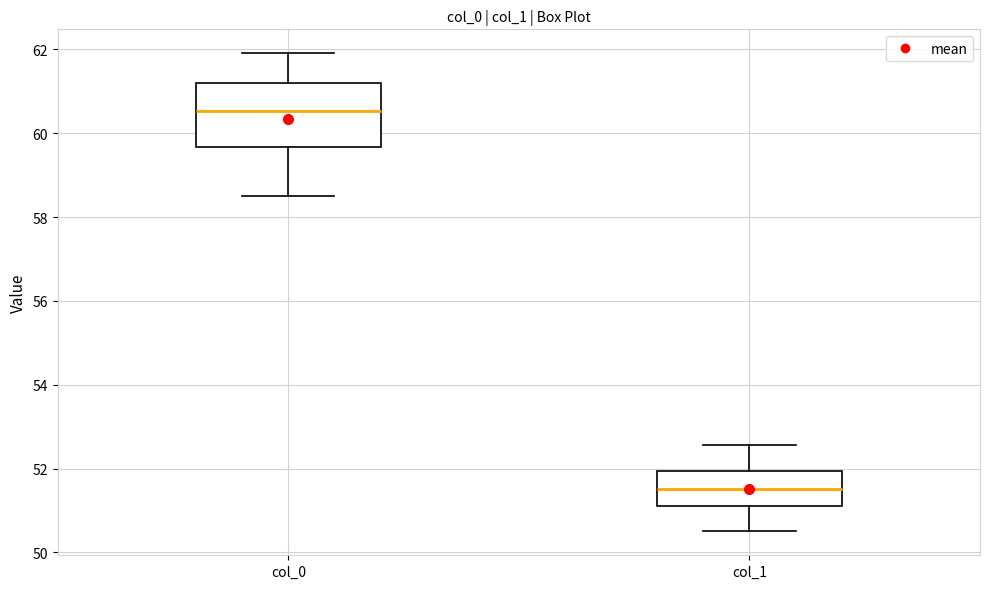

Which box has the highest median line?

col_0